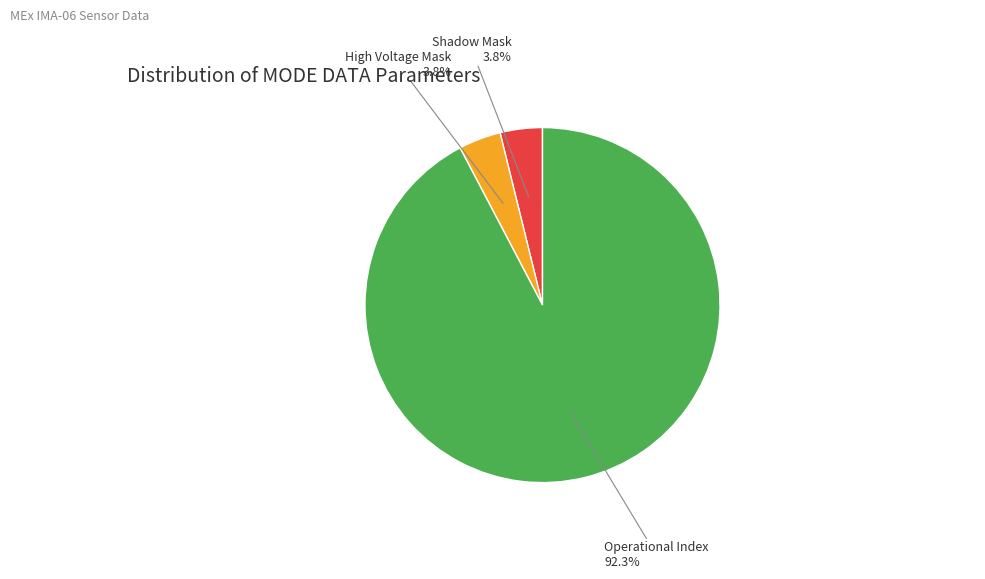

What is the total percentage of Shadow Mask and Operational Index?

96.2%